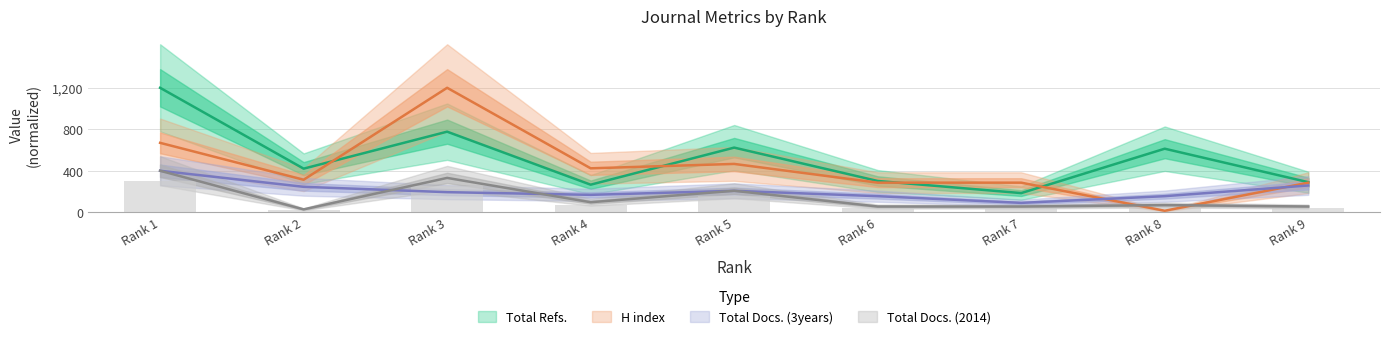

What is the minimum value for Total Refs.?

184.5